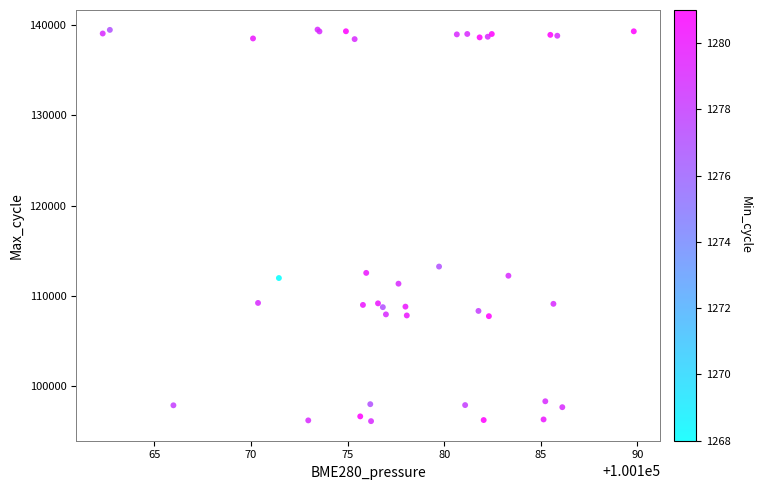

What Y value in the scatter plot is closest to 117796?

113220